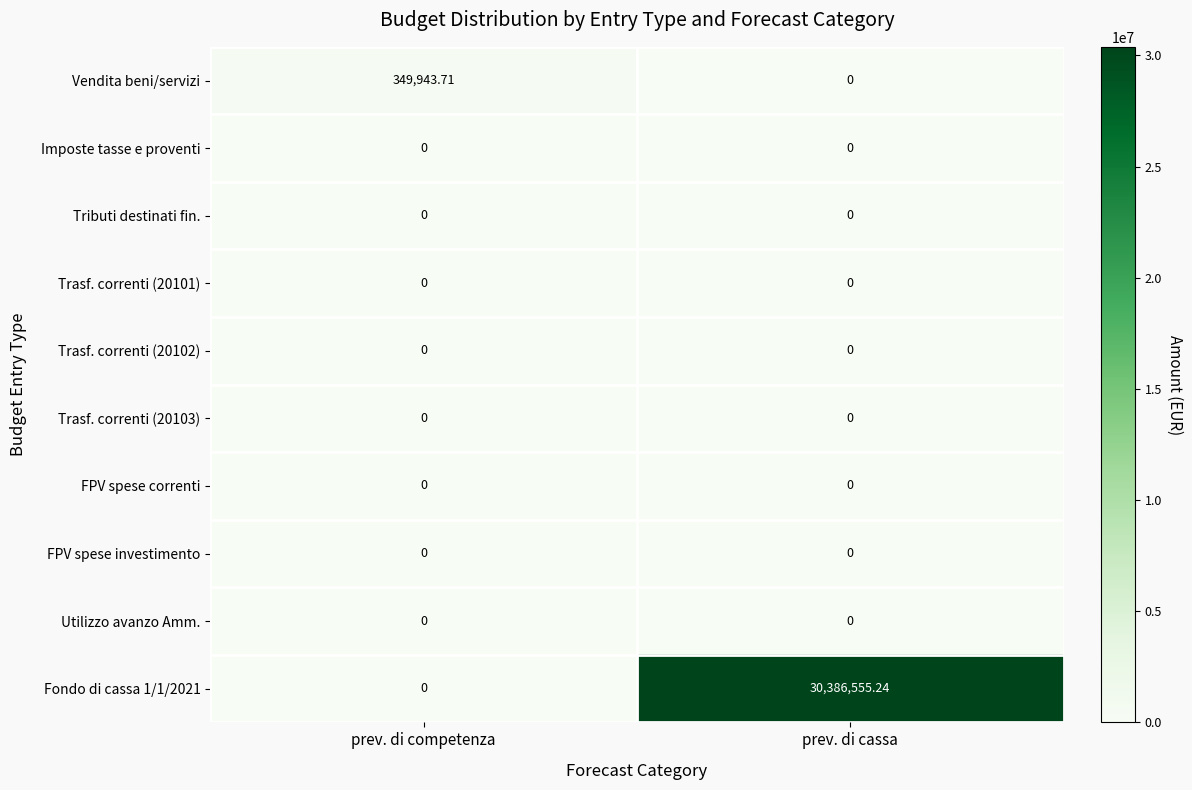

What is the difference between the highest and lowest values at prev. di cassa?

30386555.2